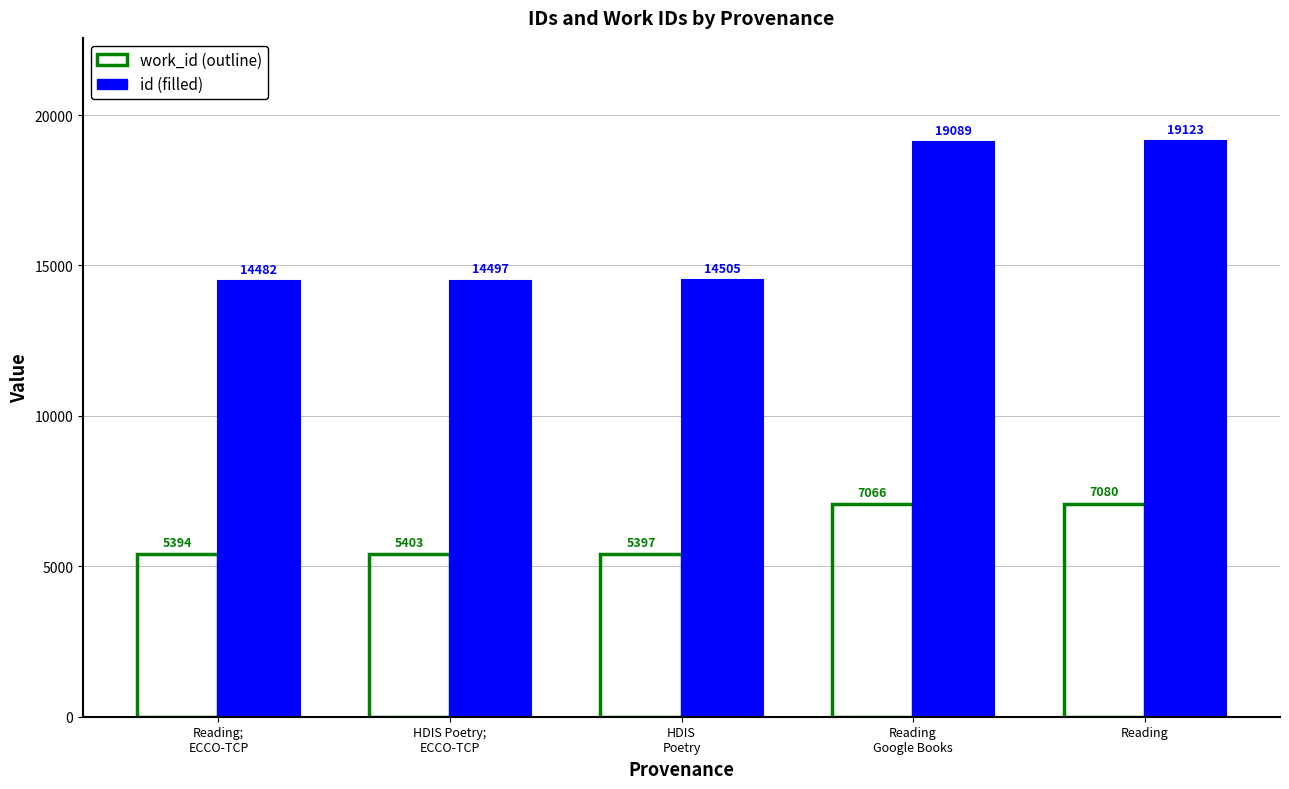

How many data points does each series have?

5